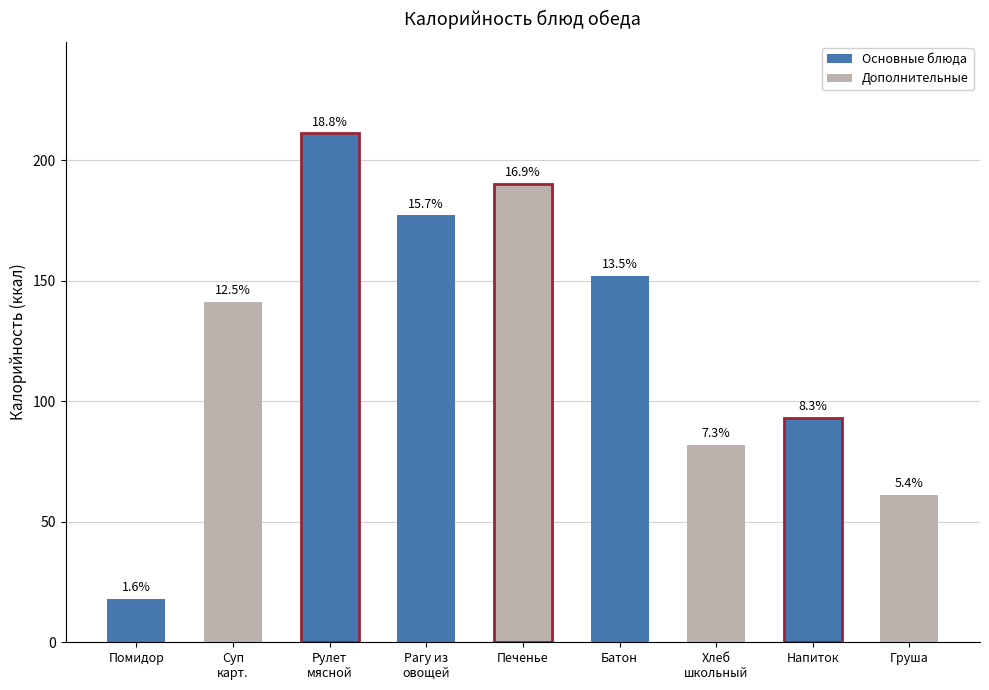

How many bars are there in total?

9